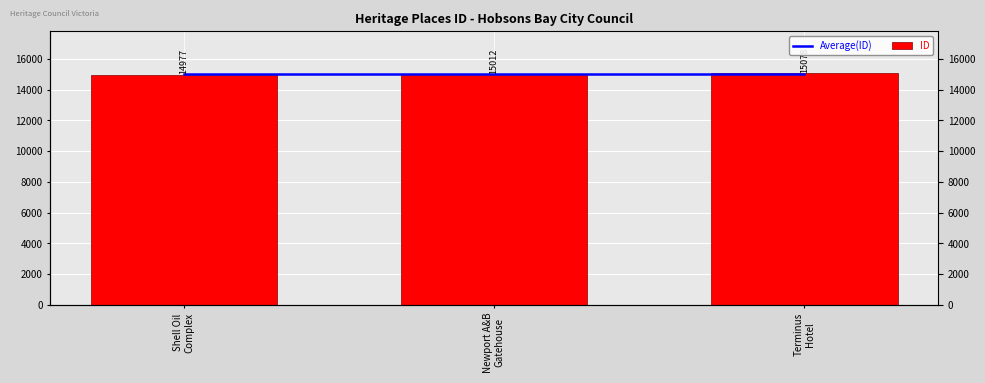

Which category has the highest value in the ID series?

Terminus
Hotel